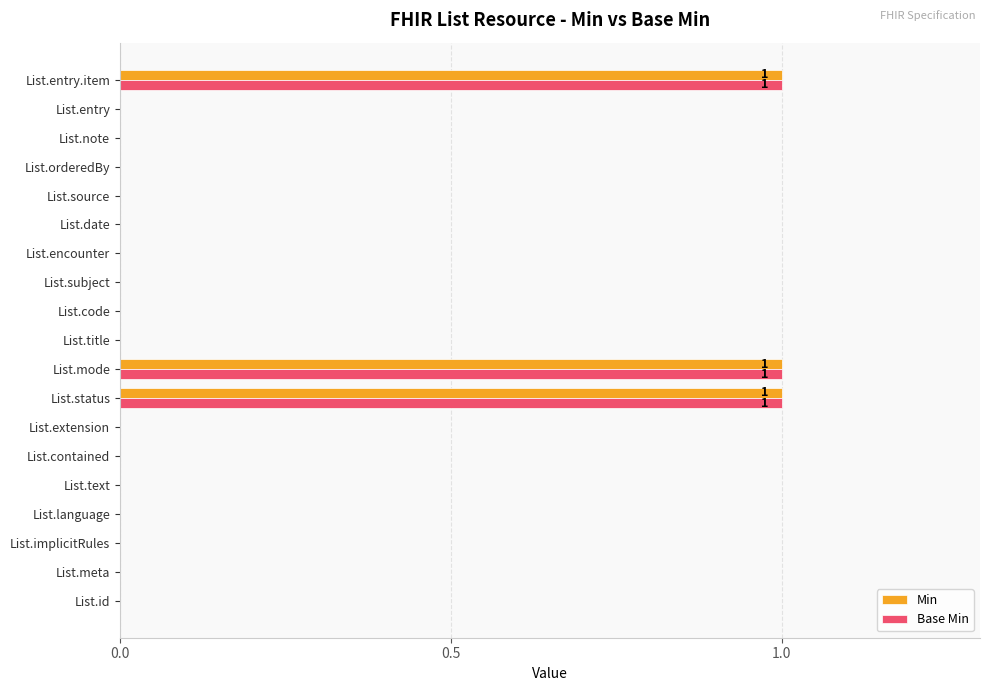

What is the sum of all Base Min values?

3